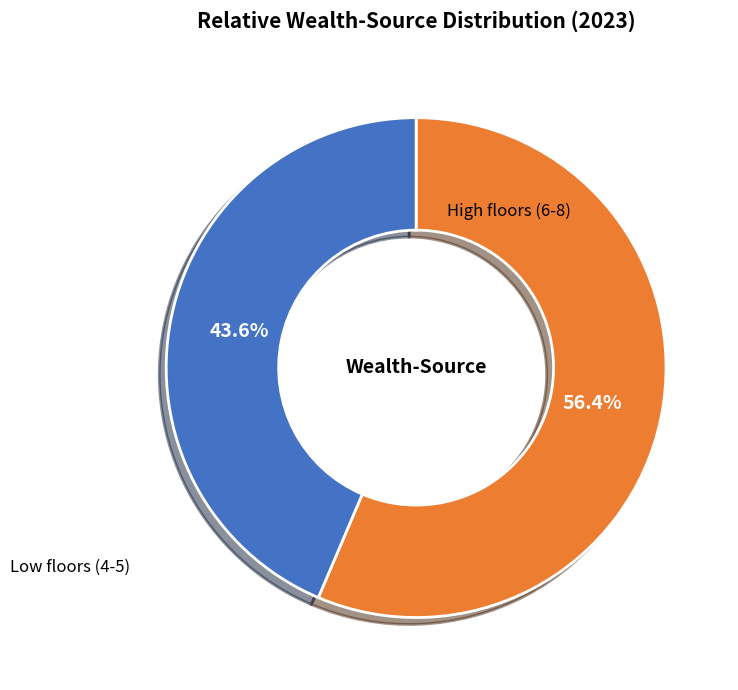

Between Low floors (4-5) and High floors (6-8), which is larger?

High floors (6-8)